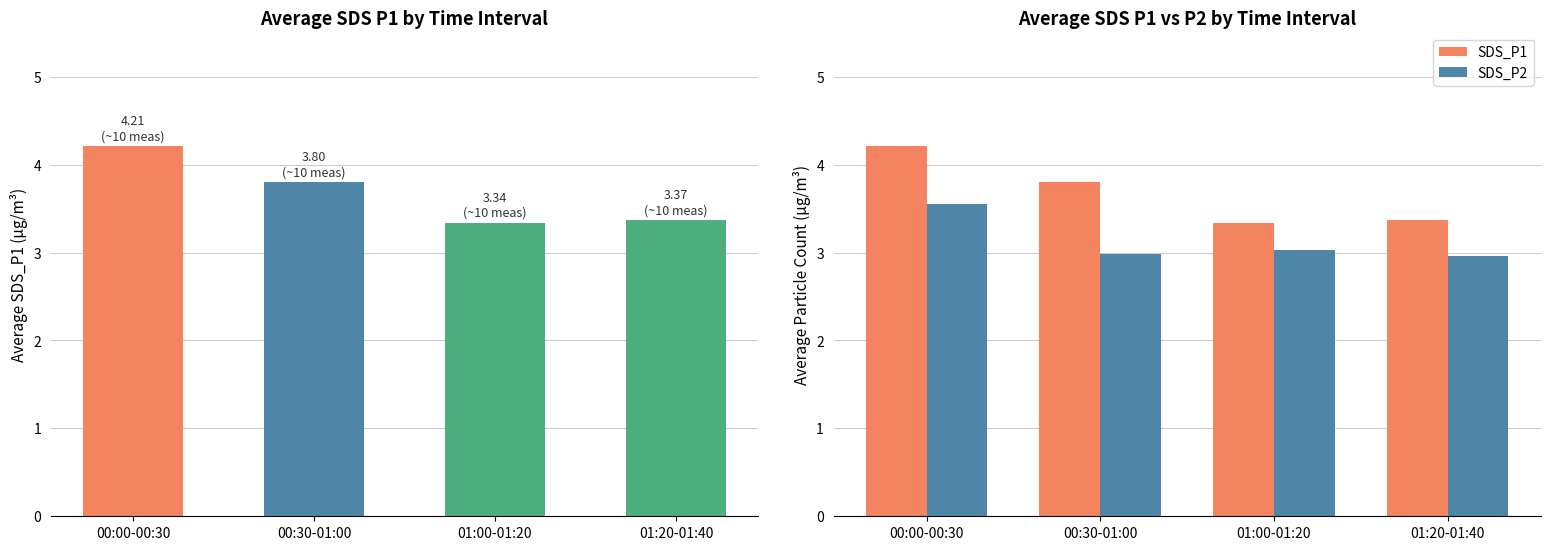

What is the difference between the maximum and minimum values in the SDS_P1 series?

0.9